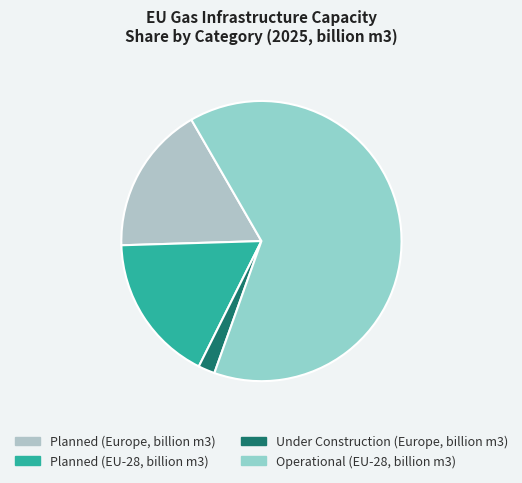

How many segments does this pie chart have?

4